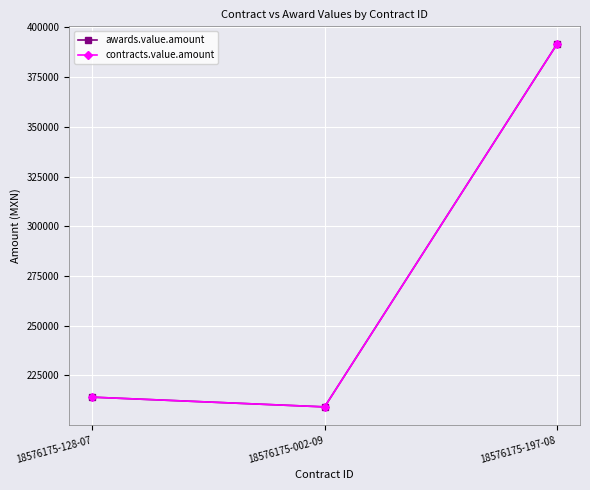

Does the chart have visible grid lines?

Yes